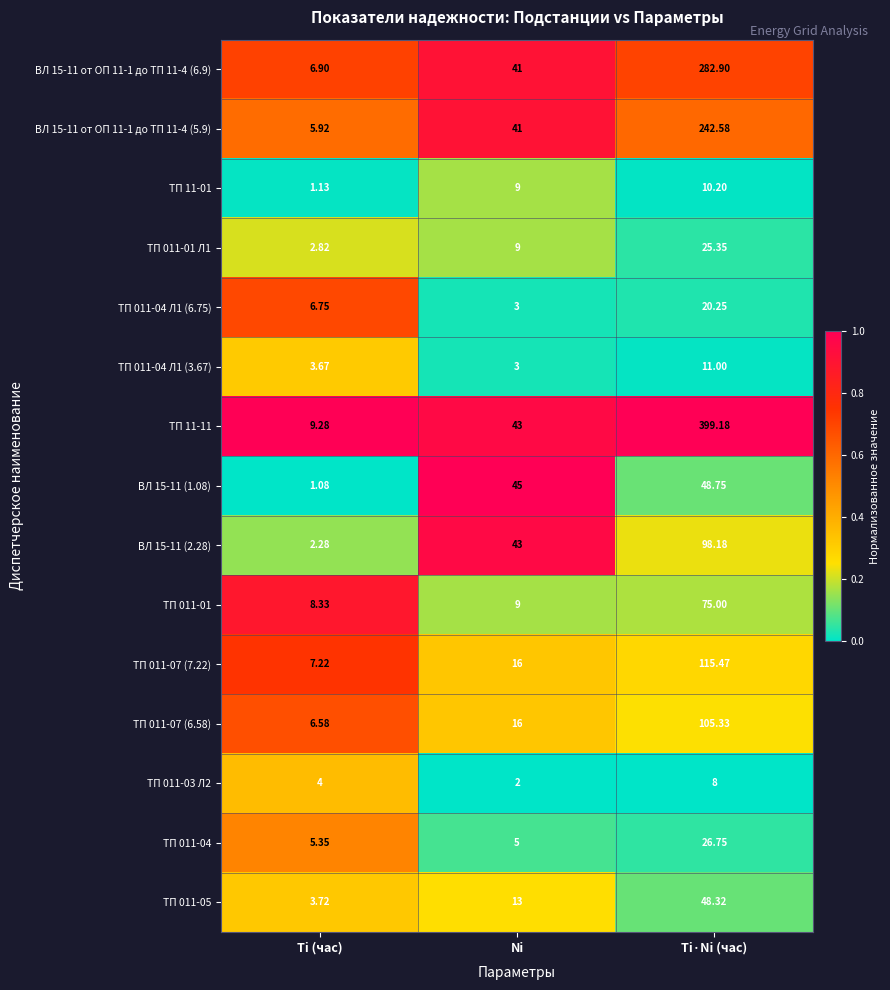

Which category has the lowest value in the ТП 11-01 series?

Ti (час)